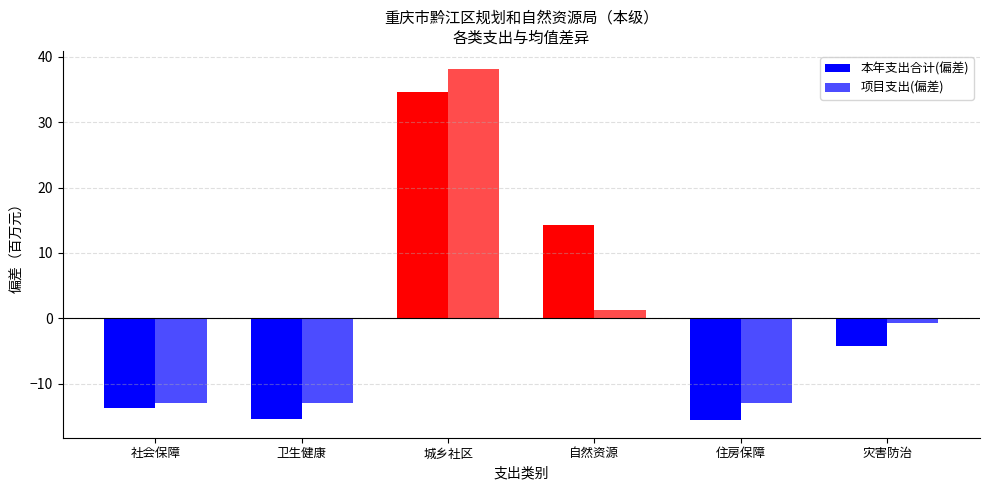

At which label is 项目支出(偏差) closest to 12?

自然资源